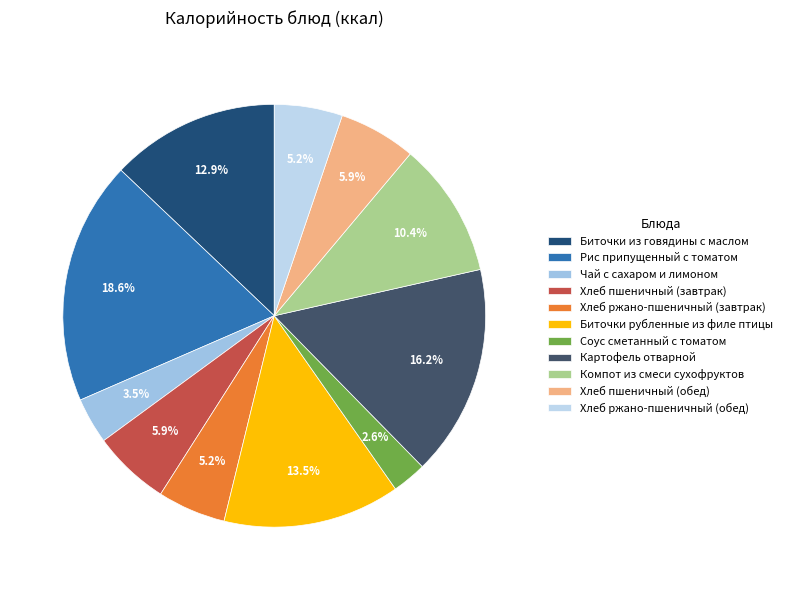

To the nearest percent, what percentage of the pie is Рис припущенный с томатом?

19%